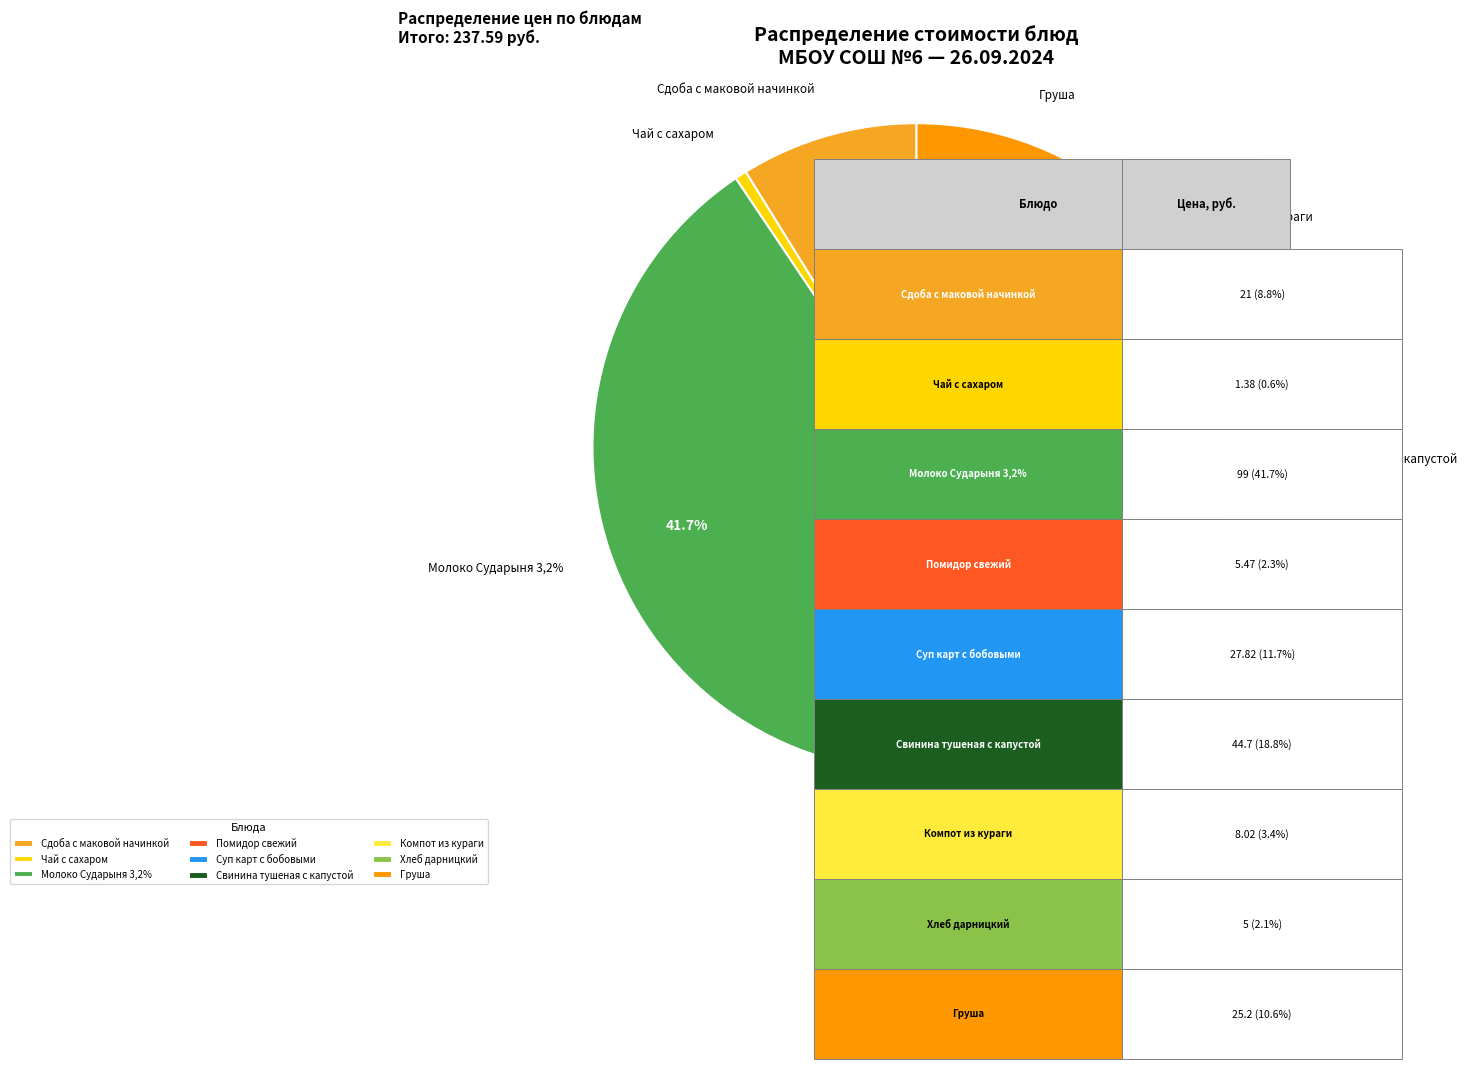

The Чай с сахаром slice represents 1% of the pie. True or false?

True